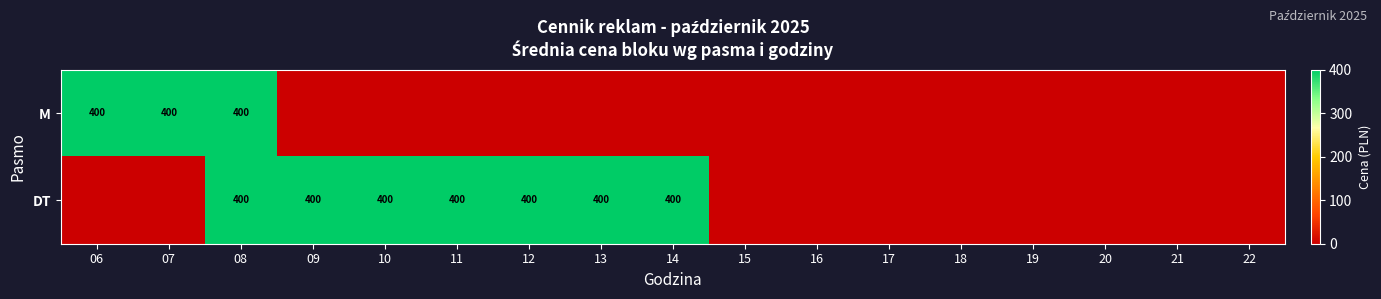

Is it true that M equals 566 at 06?

False